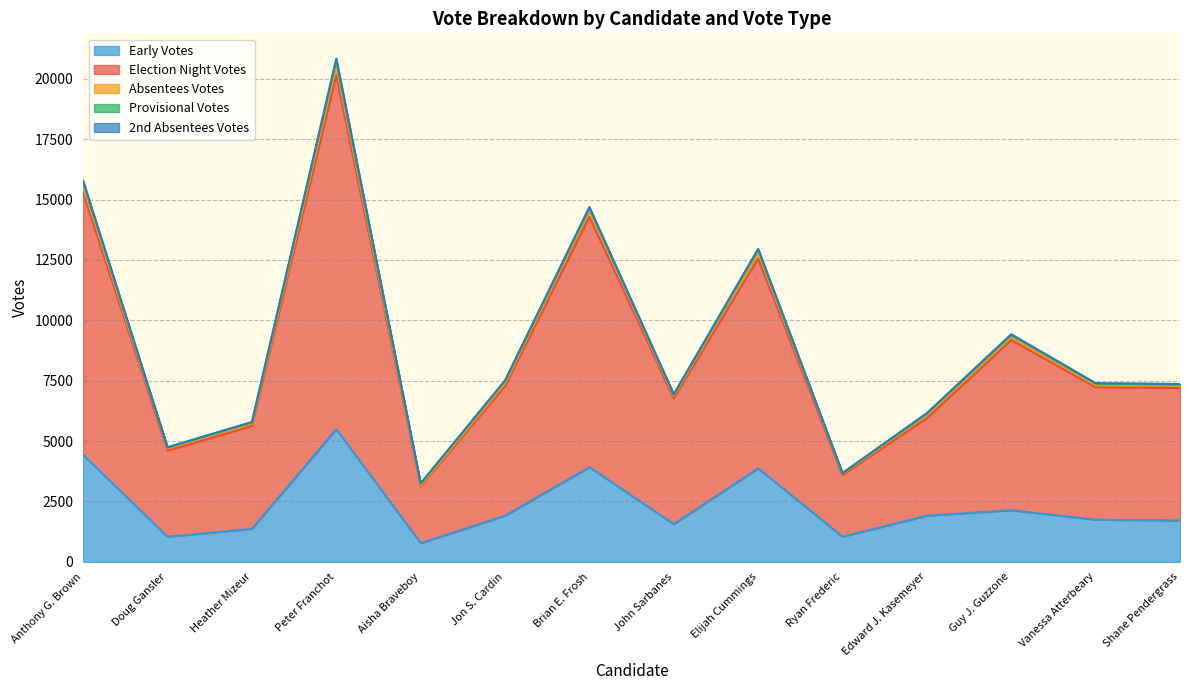

Read the Election Night Votes value at John Sarbanes, to the nearest 10.

5210